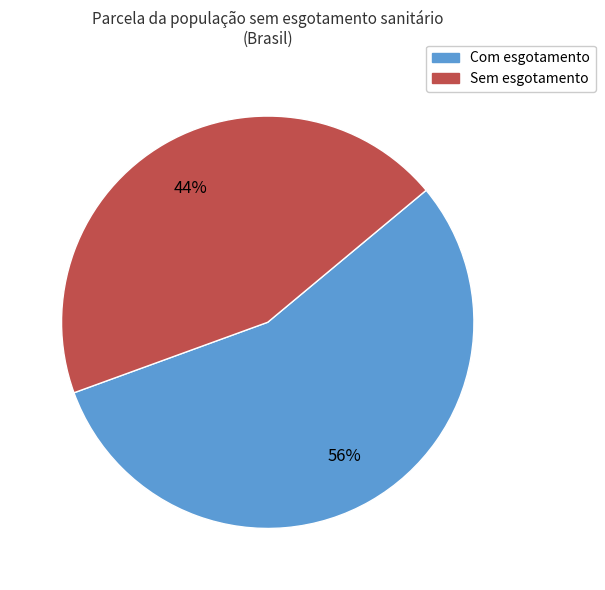

Does any single category account for the majority?

Yes